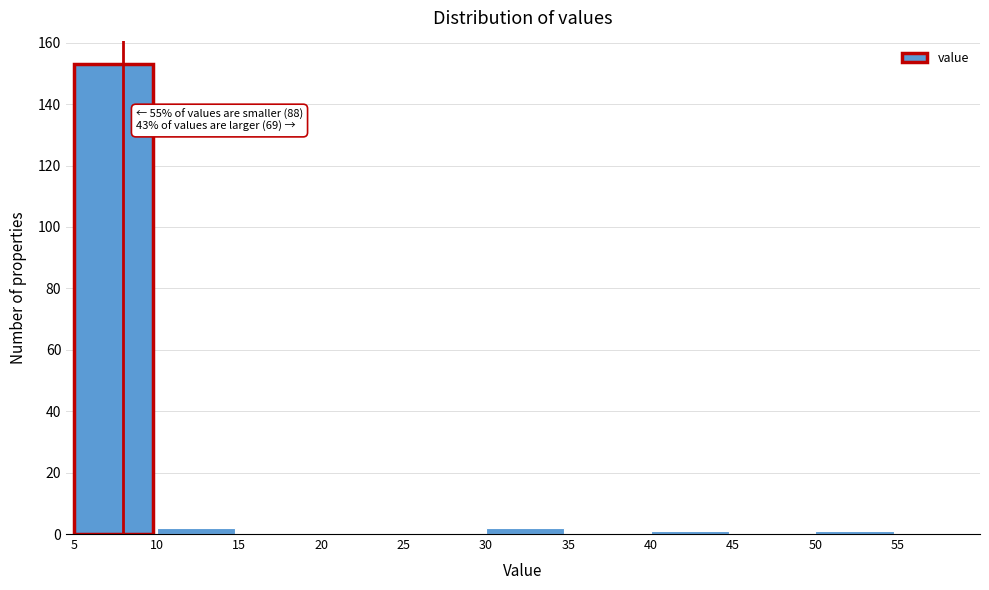

Which range on the x-axis has the tallest bar?

5 to 10